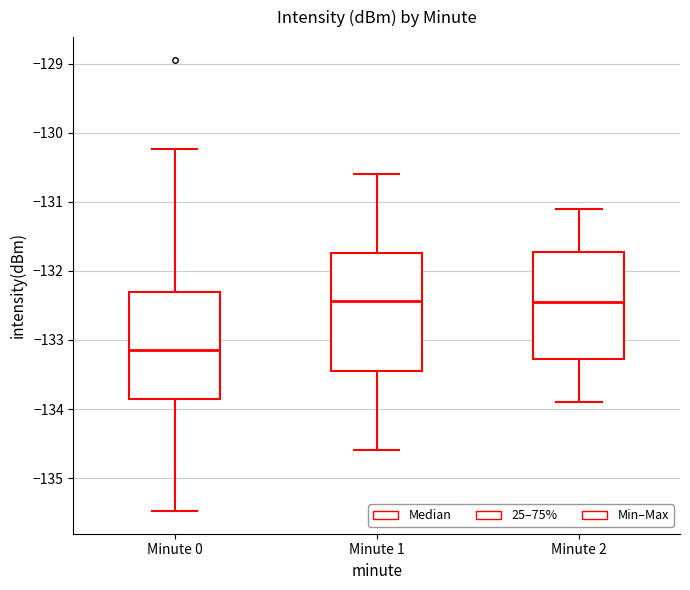

Which box is the tallest, from its lower edge to its upper edge?

Minute 1